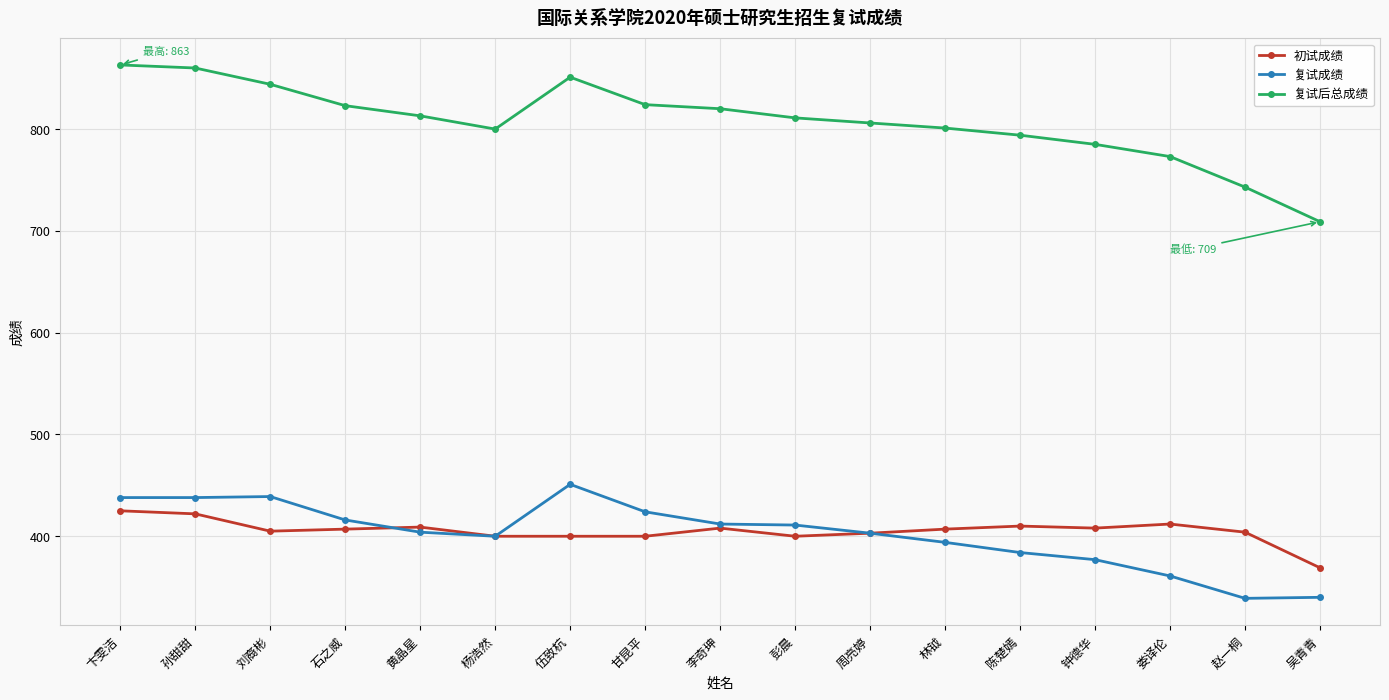

At which label does 初试成绩 first exceed 407?

卞雯洁